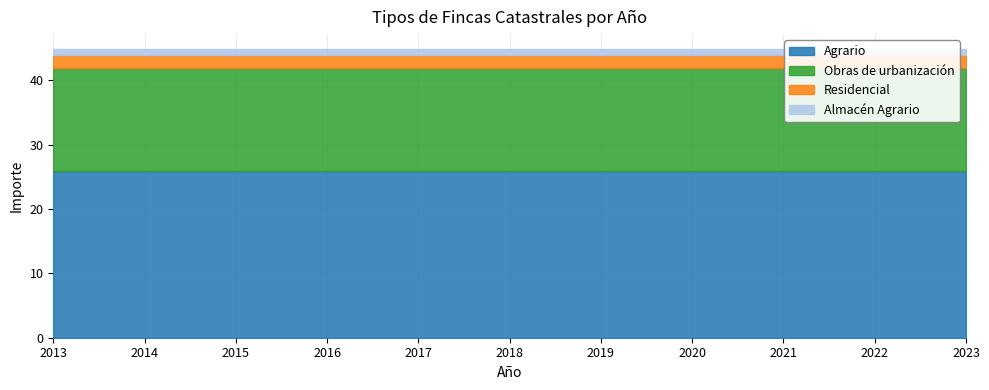

Between 2016 and 2022, which is larger?

2016